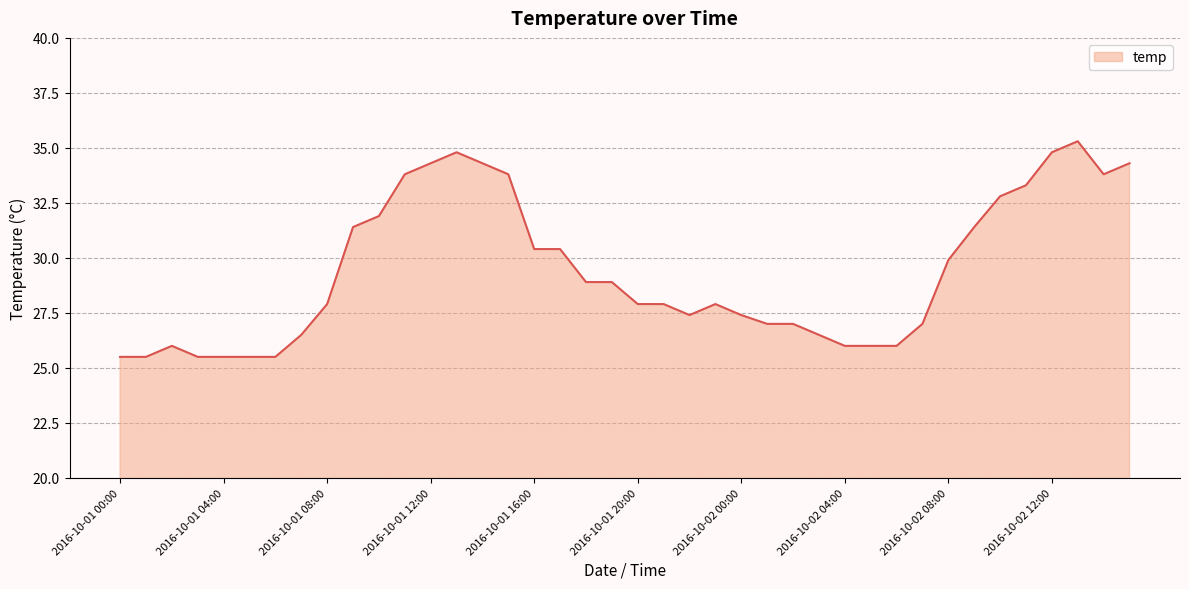

What is the difference between the maximum and minimum values?

9.8